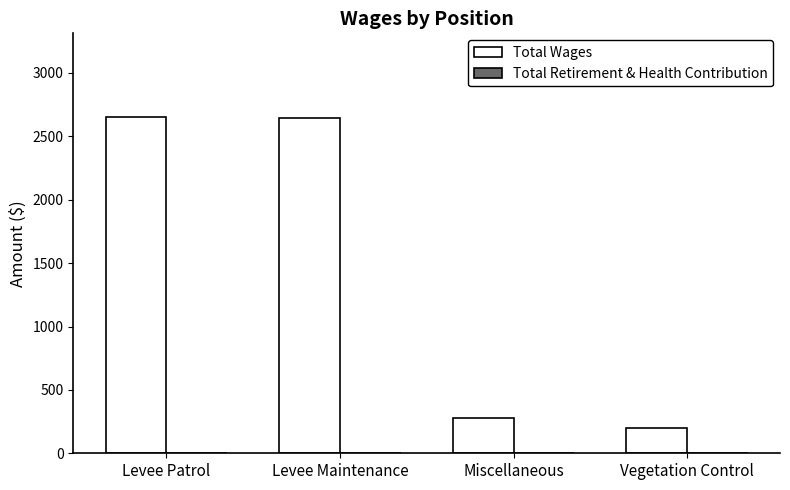

Which has a higher value, Levee Patrol or Vegetation Control?

Levee Patrol